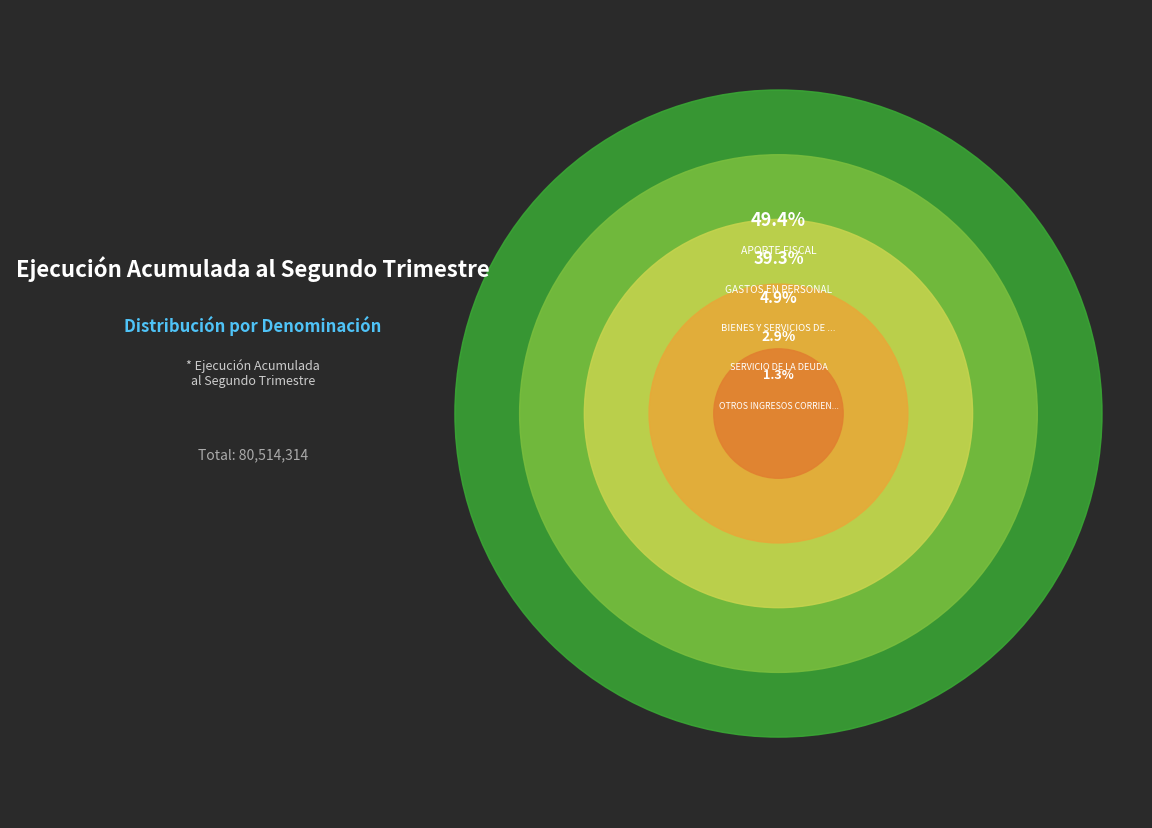

What is the change in value from APORTE FISCAL to GASTOS EN PERSONAL?

-8134595